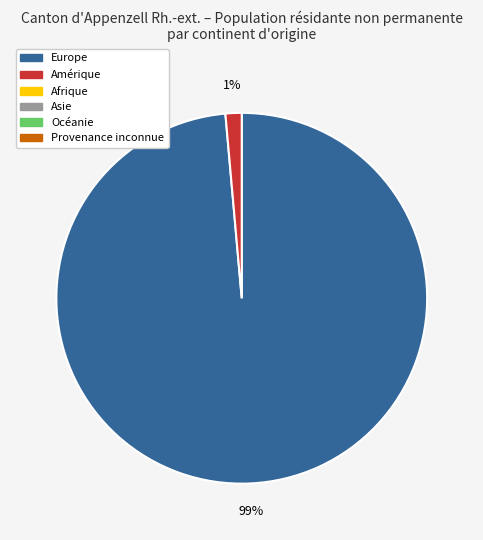

Does any single category account for the majority?

Yes